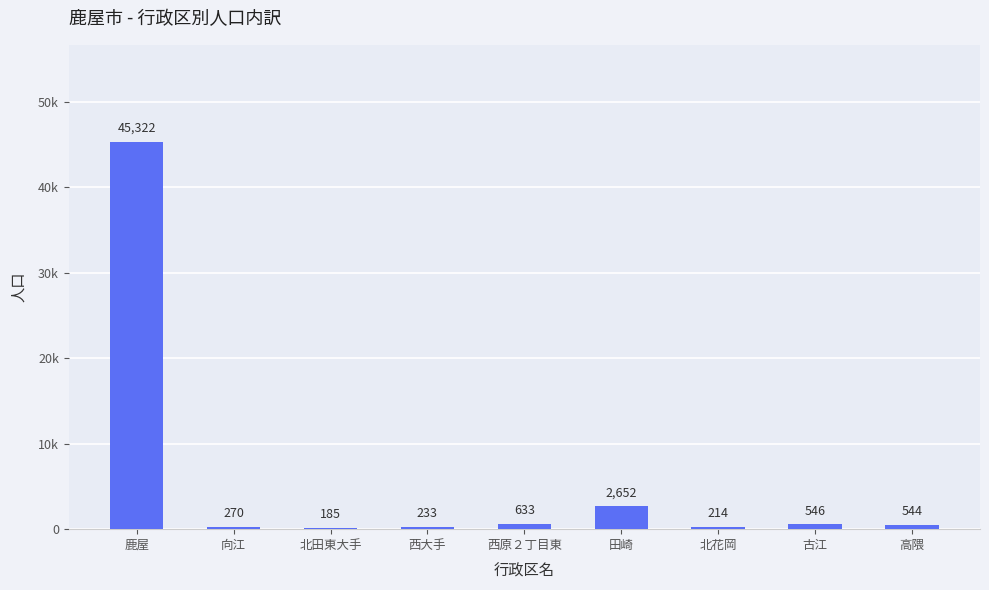

At which category does the chart reach its minimum across all series?

北田東大手